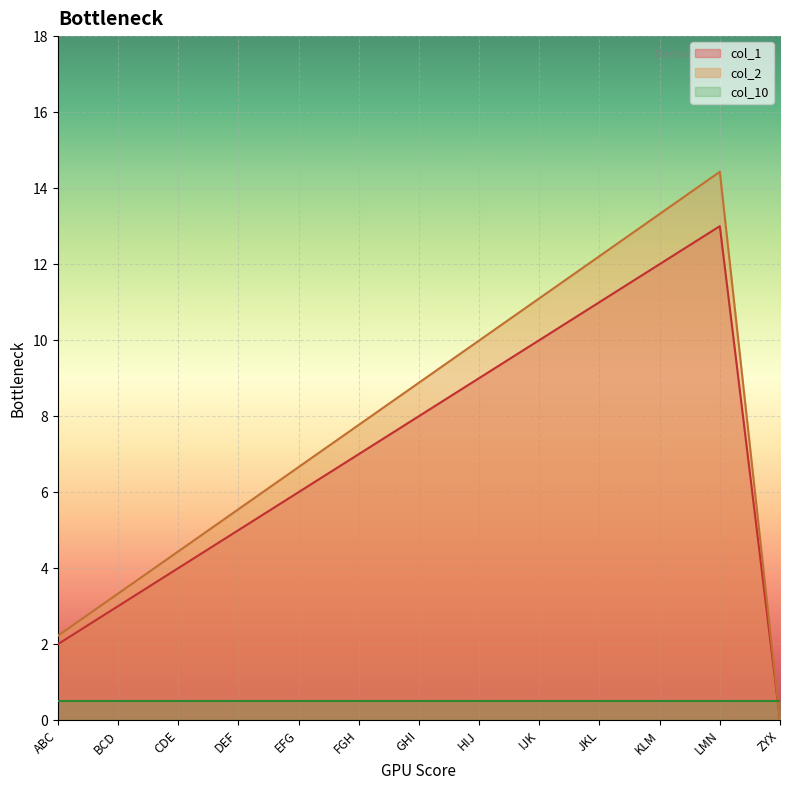

What is the difference between the maximum and second lowest values in the col_2 series?

12.2